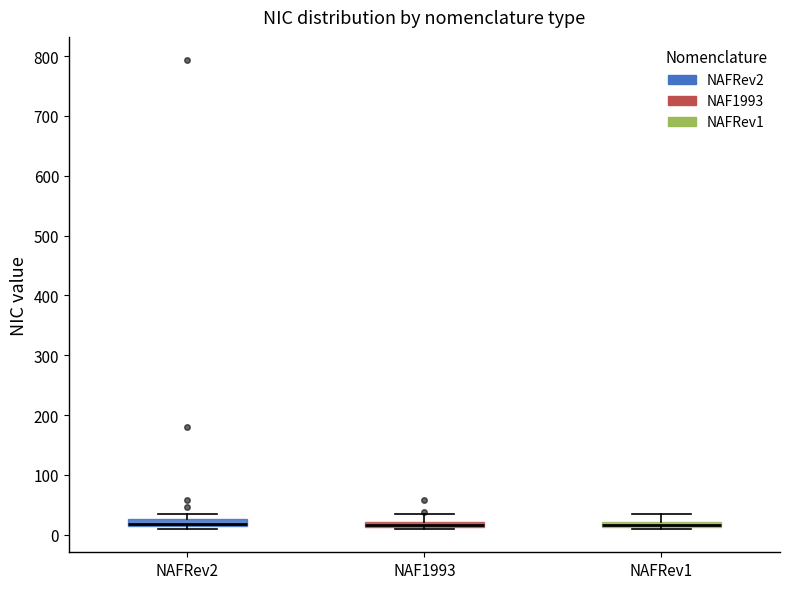

Where is the upper edge of the box for NAFRev2 on the y-axis? The values are not printed on the chart, so give them approximately, as read against the axis.

30